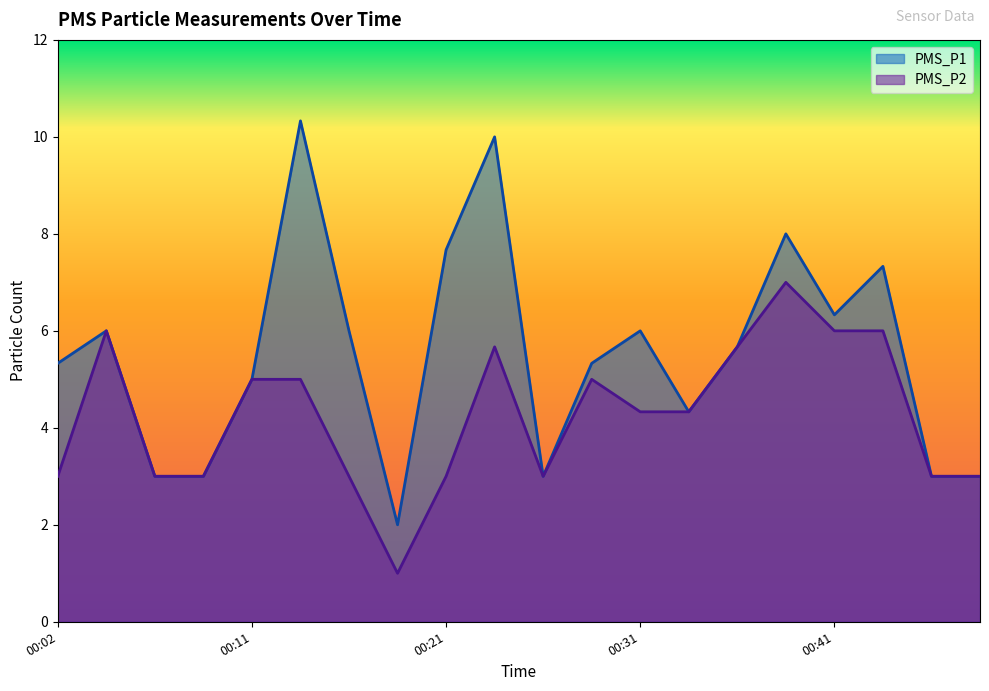

Reading left to right, list all the values displayed in this chart.

PMS_P1: 5.3	6.0	3.0	3.0	5.0	10.3	6.0	2.0	7.7	10.0	3.0	5.3	6.0	4.3	5.7	8.0	6.3	7.3	3.0	3.0
PMS_P2: 3.0	6.0	3.0	3.0	5.0	5.0	3.0	1.0	3.0	5.7	3.0	5.0	4.3	4.3	5.7	7.0	6.0	6.0	3.0	3.0